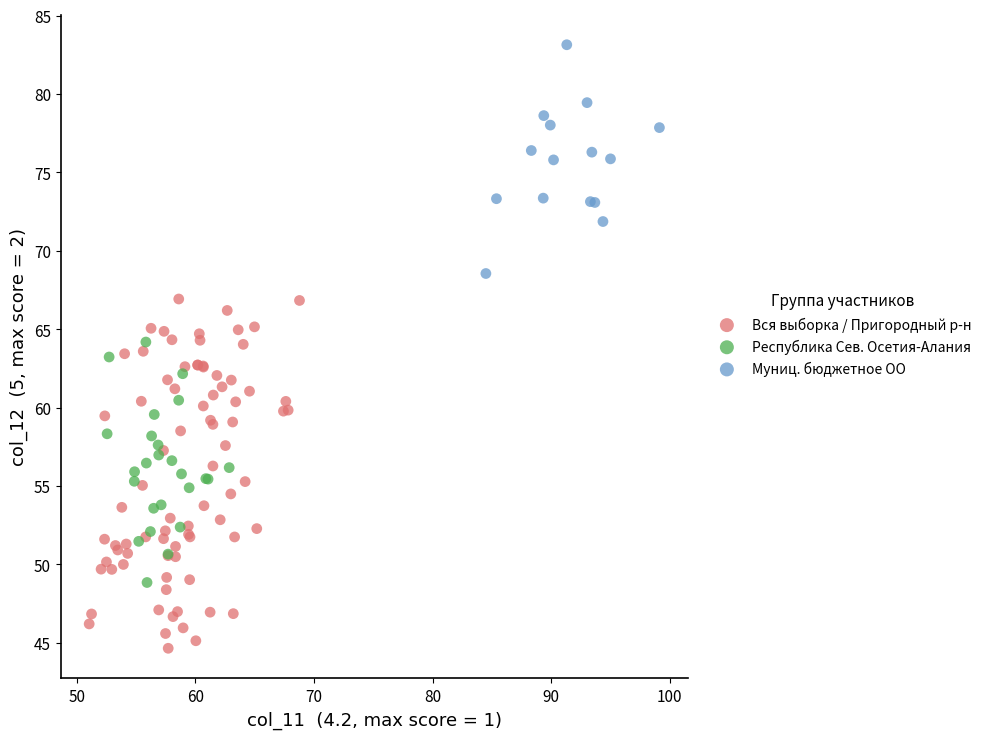

Which series contains the highest Y value?

Муниц. бюджетное ОО